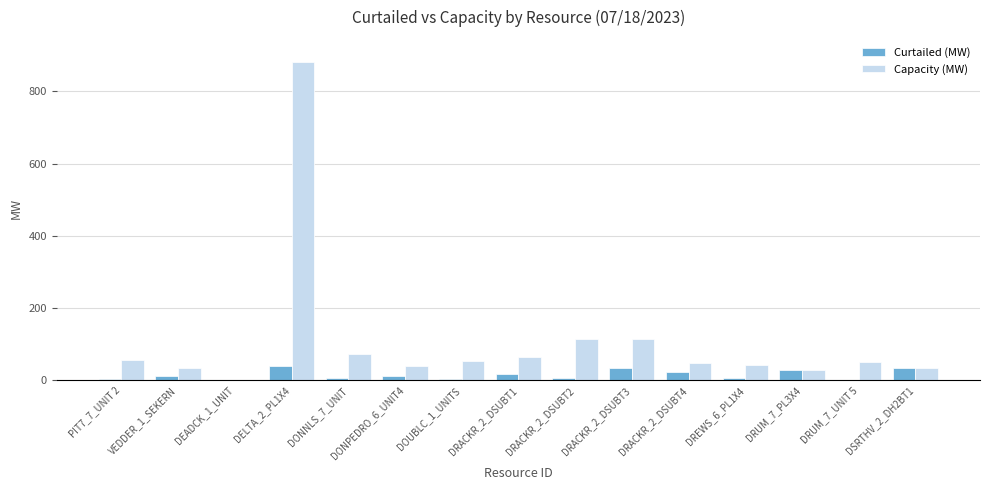

What is the greatest value displayed?

880.0